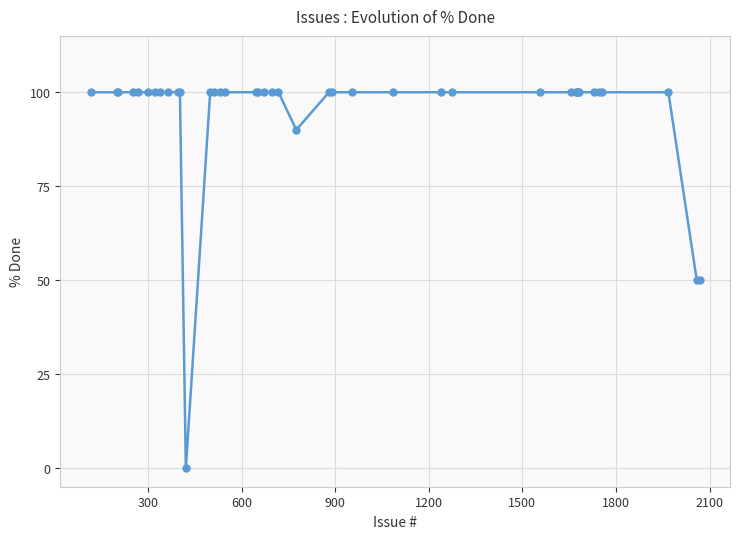

How many values are above zero?

39